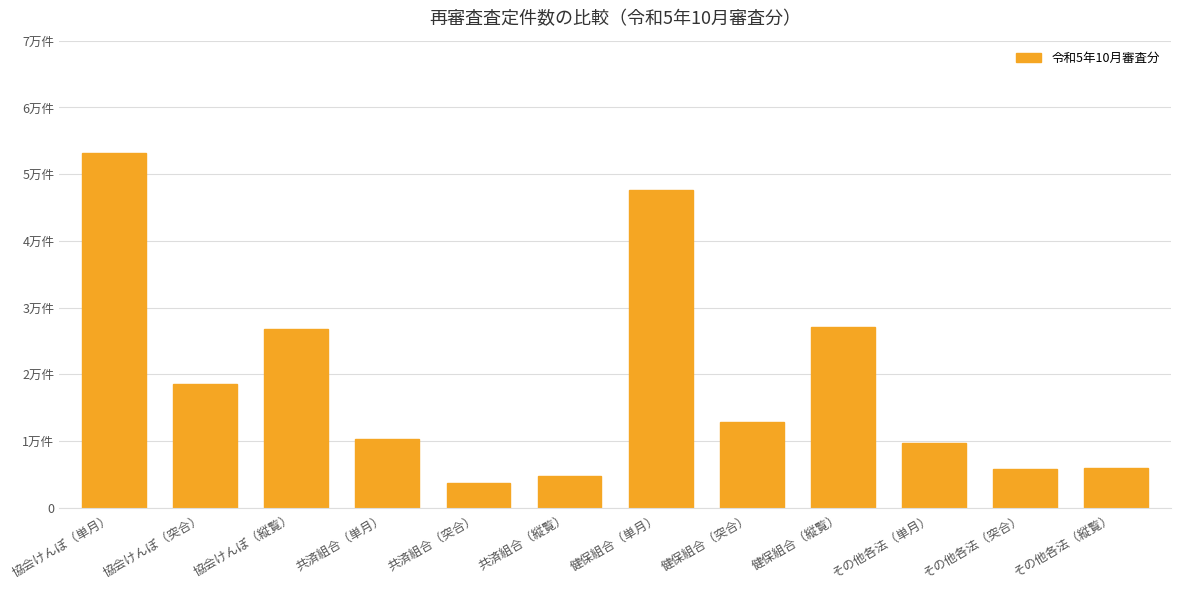

What position from the right is 健保組合（縦覧）?

4